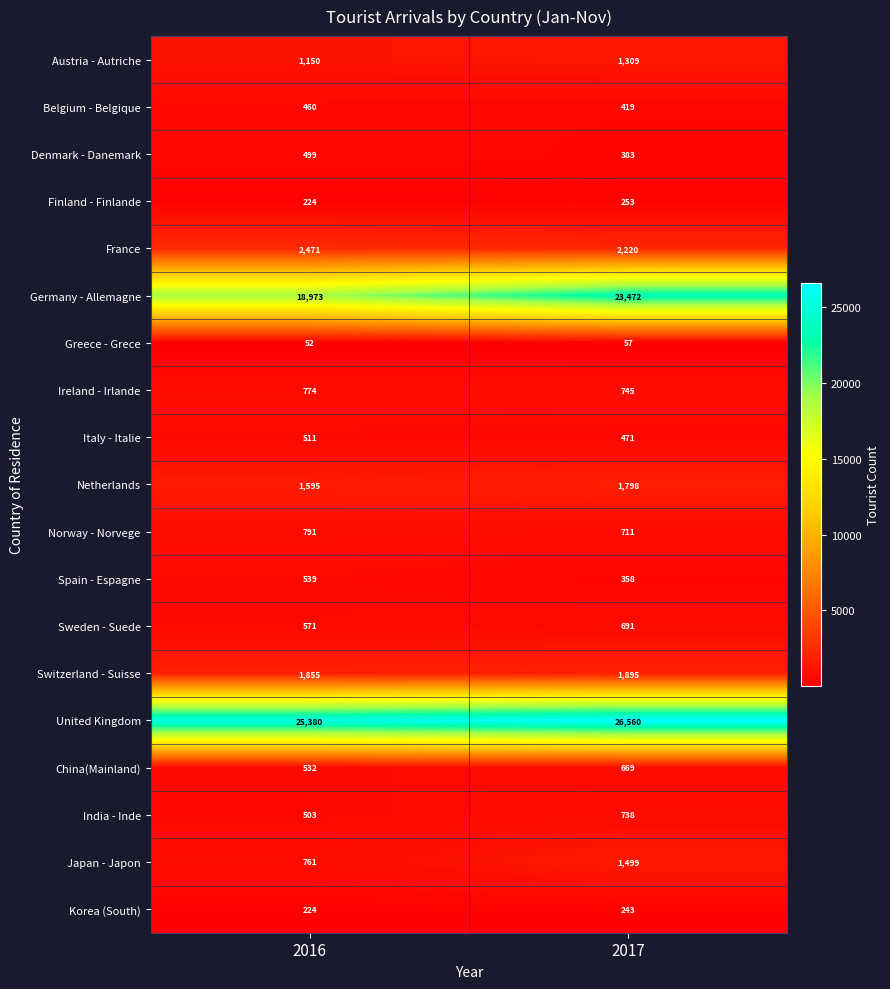

What is the total value across all series at 2016?

57865